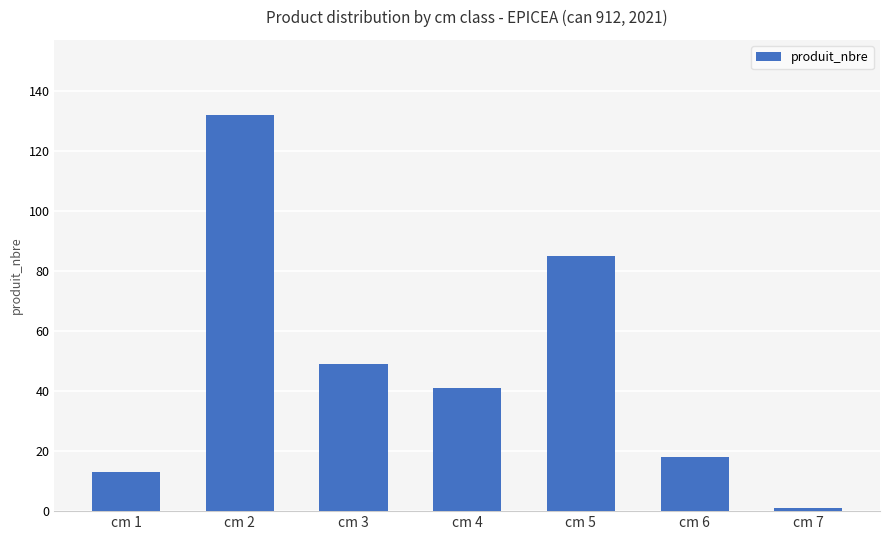

List the labels in order of value, largest first.

cm 2, cm 5, cm 3, cm 4, cm 6, cm 1, cm 7